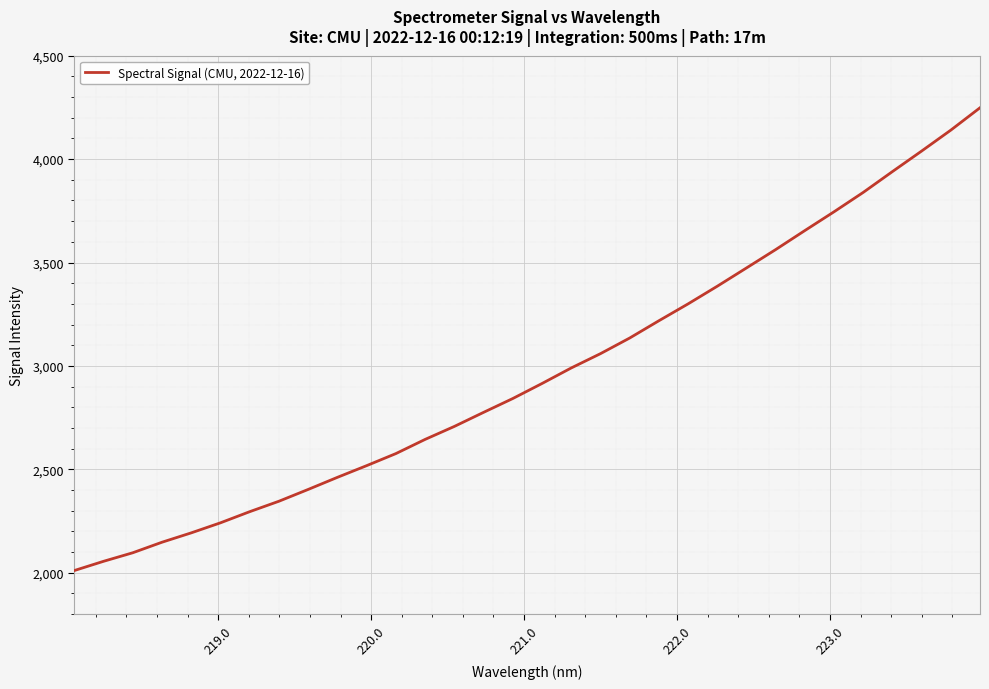

What is the greatest value displayed?

4248.2